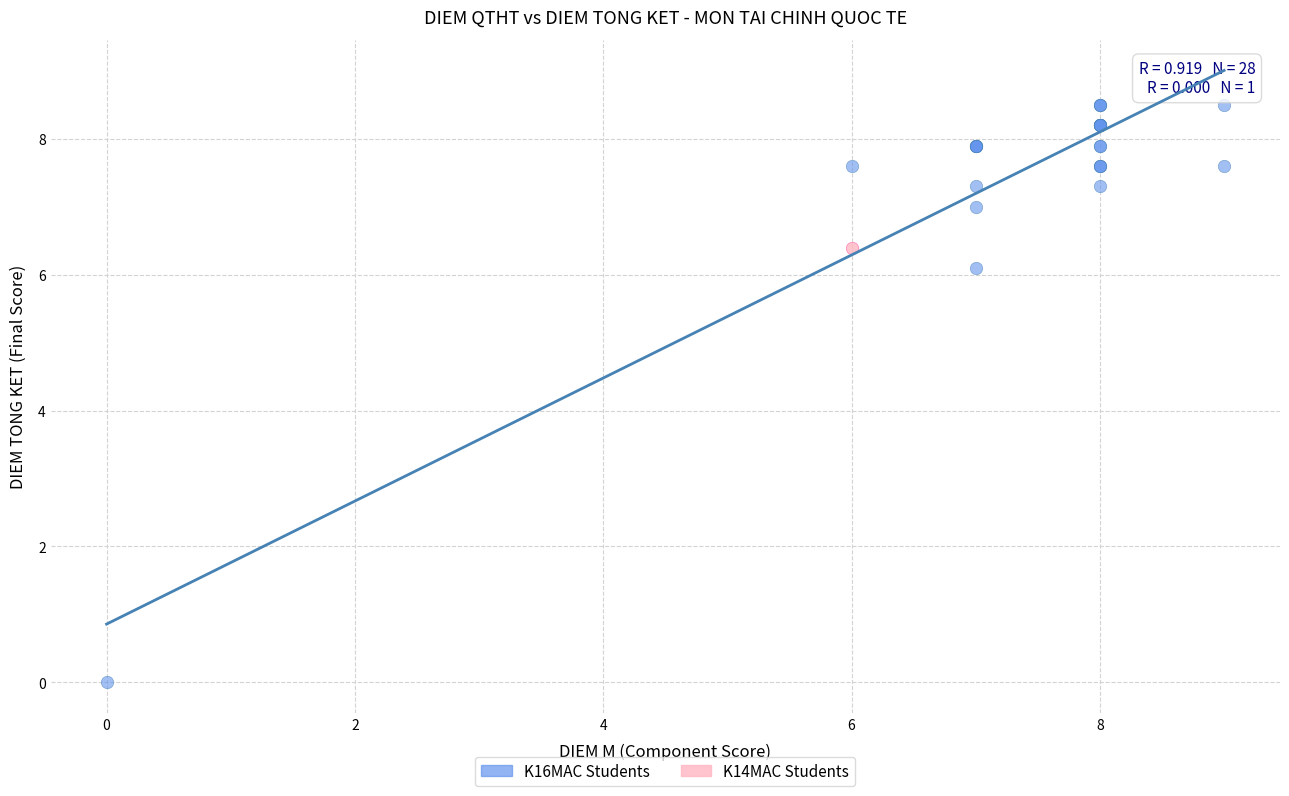

What are all the series names shown in the legend?

K16MAC Students, K14MAC Students